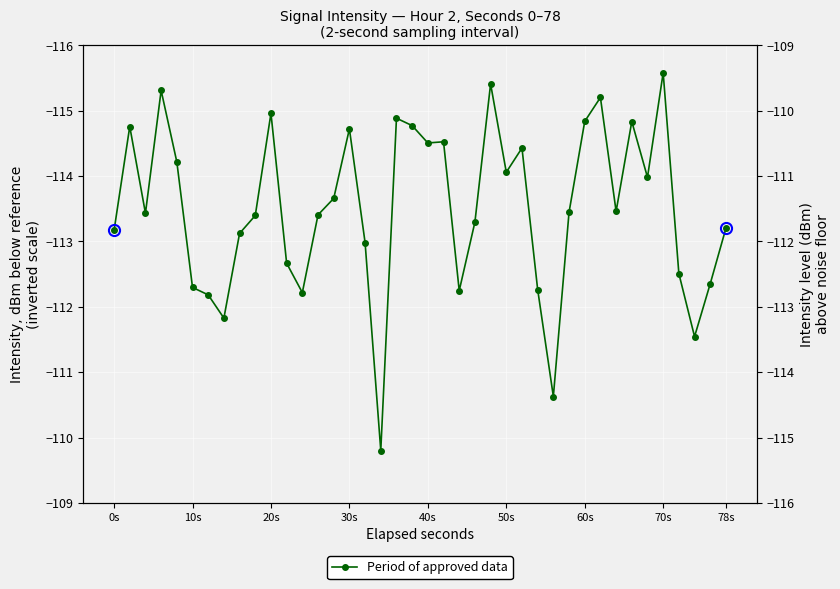

How many data points are above -113?

13